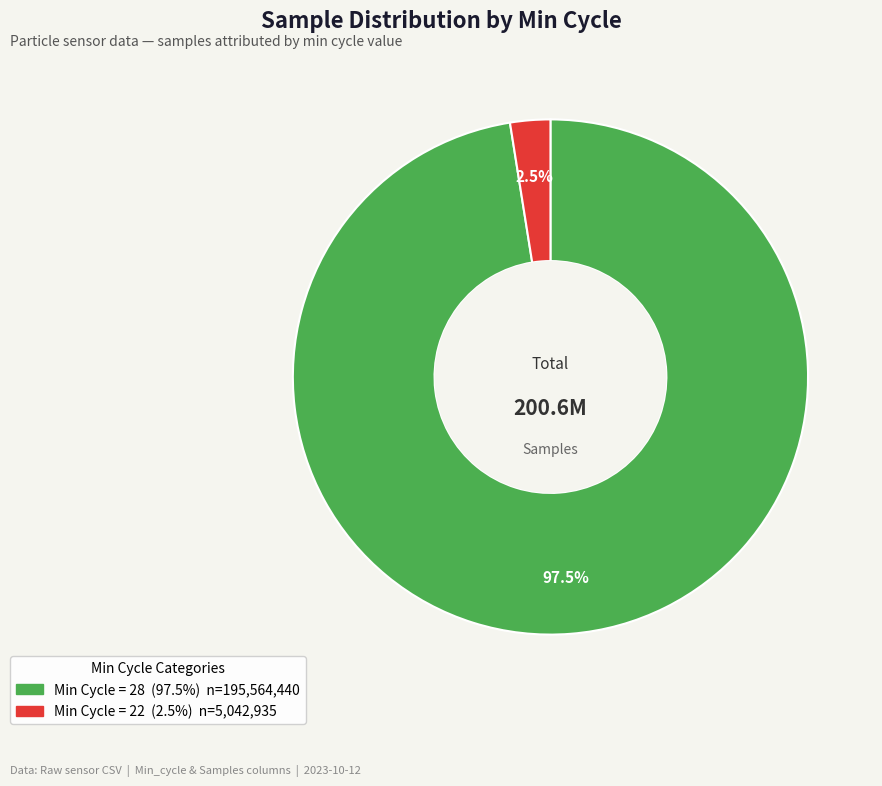

How many slices are in this pie chart?

2